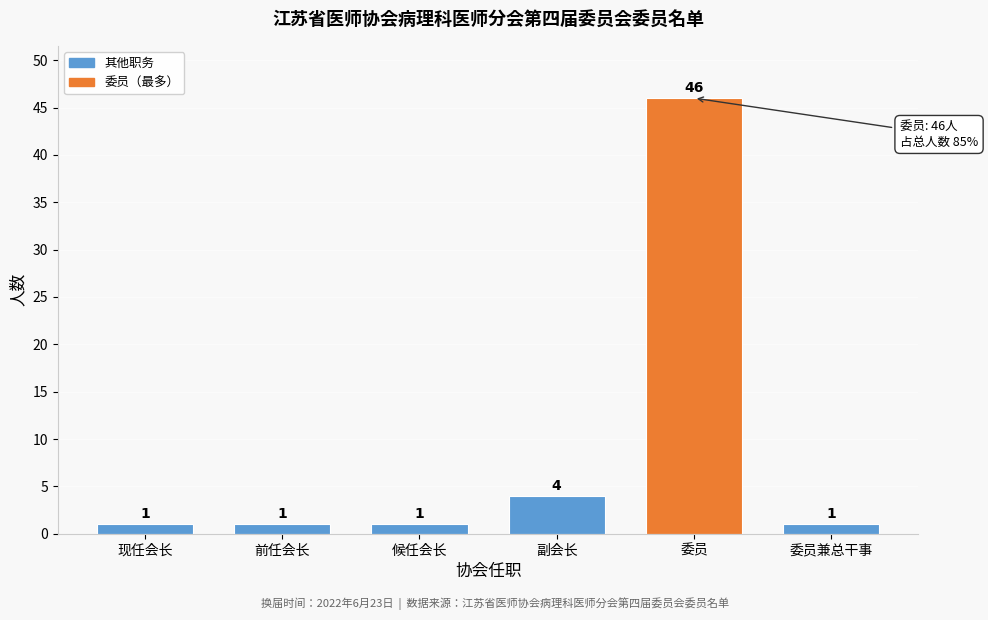

Reading right to left, list all the values displayed in this chart.

委员兼总干事=1	委员=46	副会长=4	候任会长=1	前任会长=1	现任会长=1